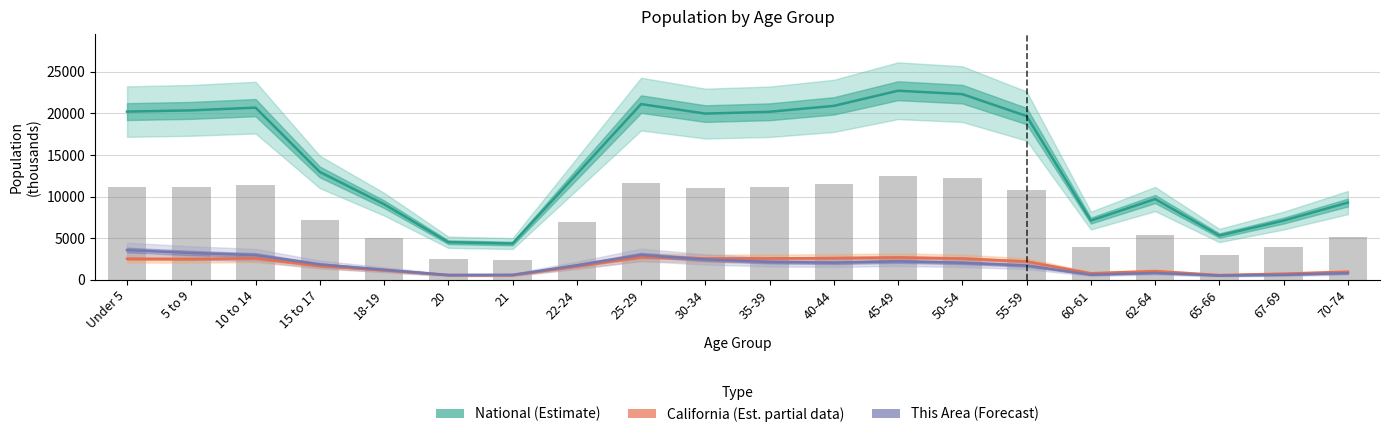

At how many categories does at least one series exceed 10425?

12